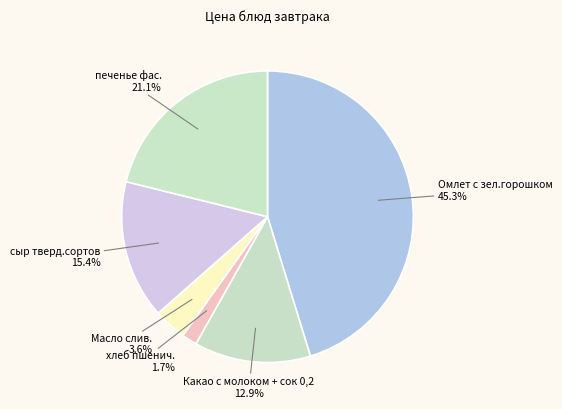

Count the number of slices in the pie.

6